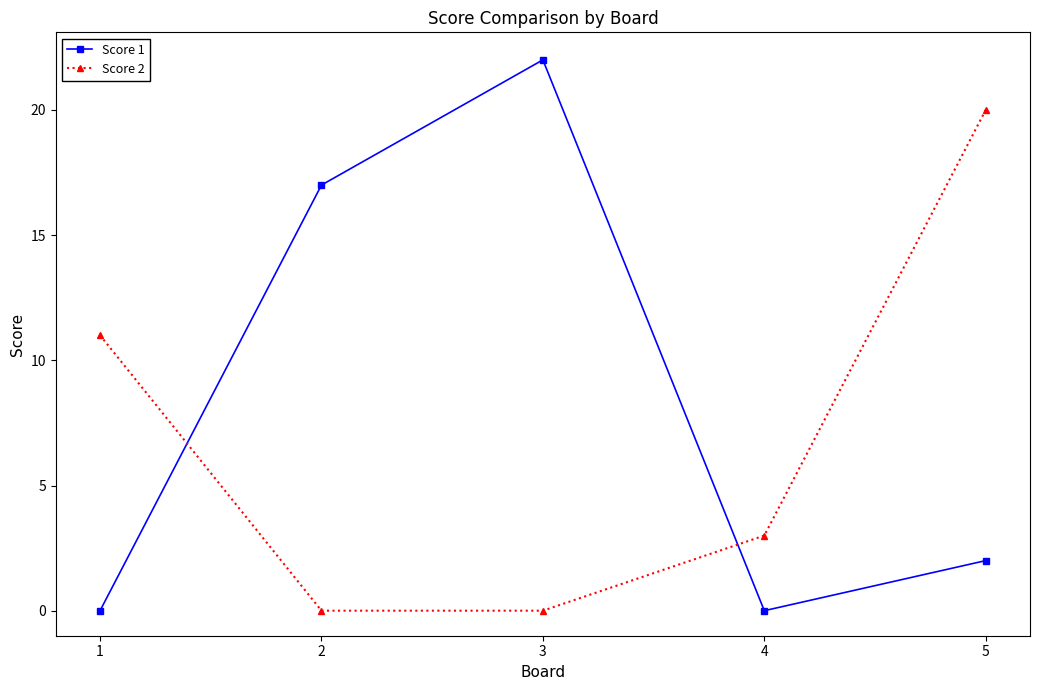

Is it true that Score 2 equals 18 at 1?

False